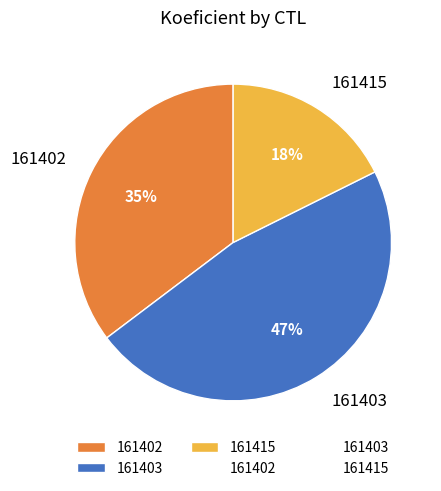

Combined, do 161415 and 161403 account for over 50%?

Yes